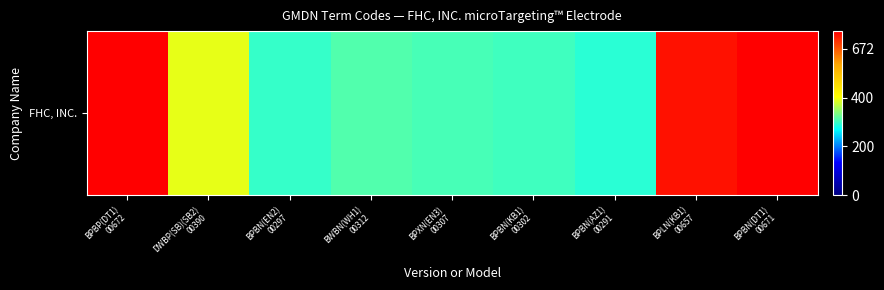

What is the smallest value displayed?

291